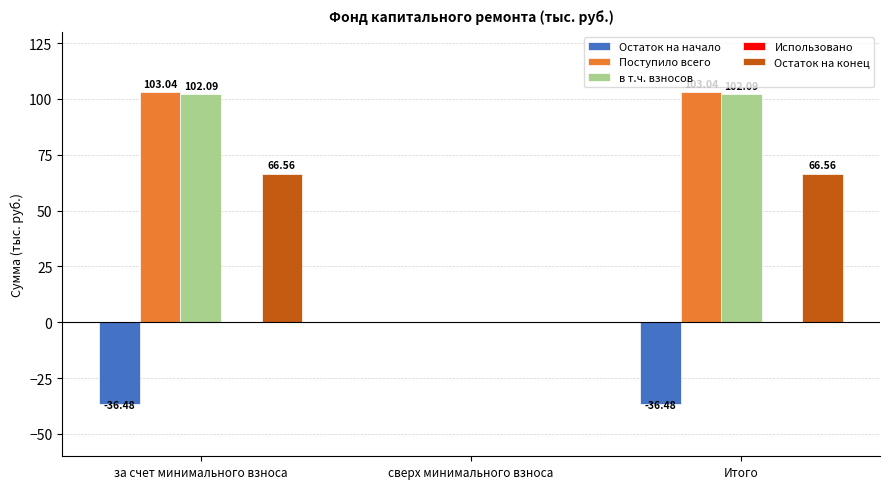

Which series has the largest total across all categories?

Поступило всего